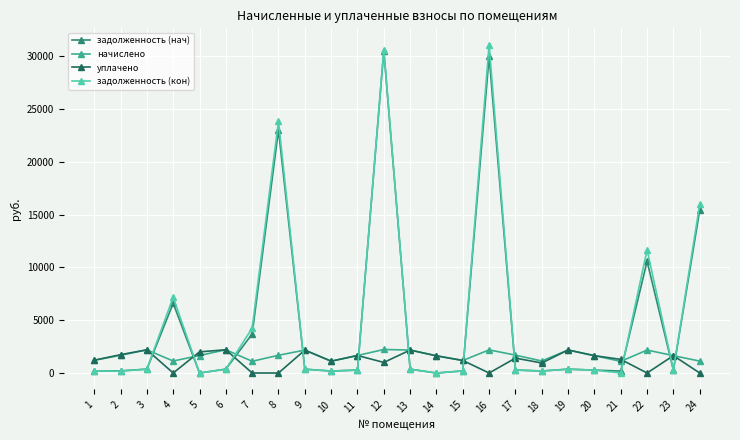

How many values in the задолженность (кон) series exceed 361?

12